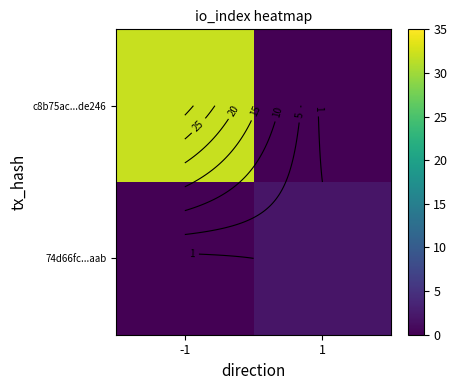

Is the value of 74d66fc...aab at -1 greater than the value of c8b75ac...de246 at 1?

No